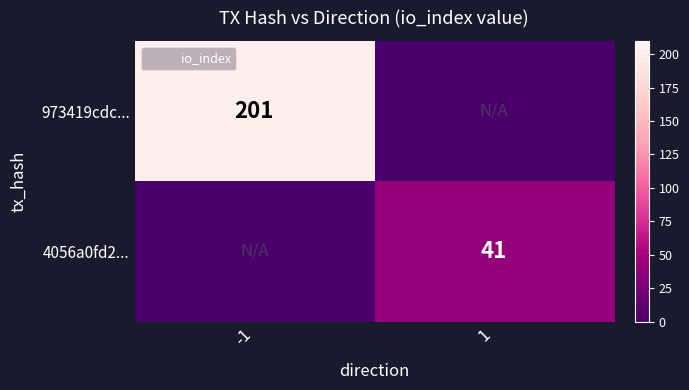

Which category has the highest value in the 973419cdc... series?

-1